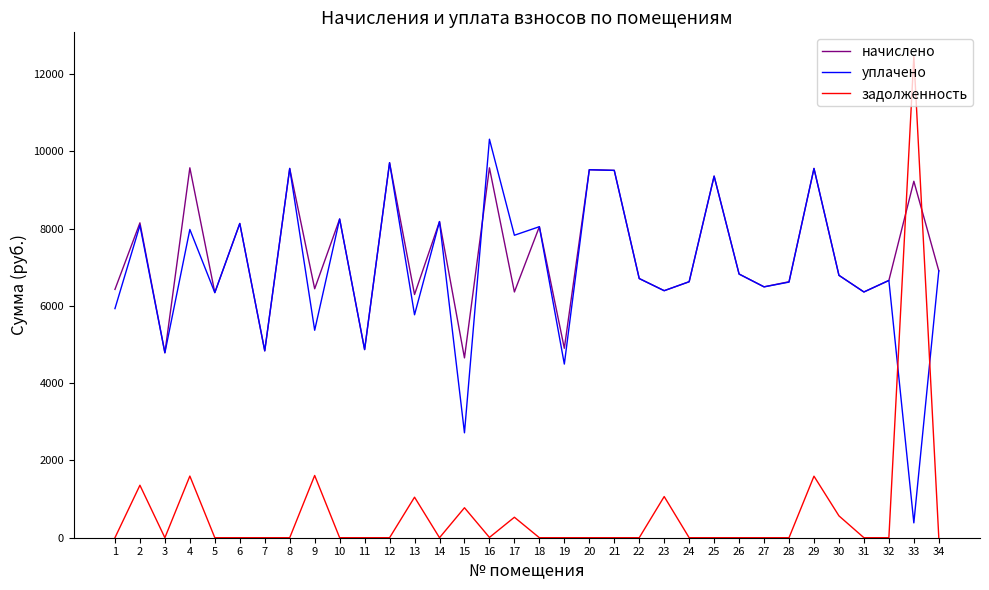

How many lines are shown in the chart?

3